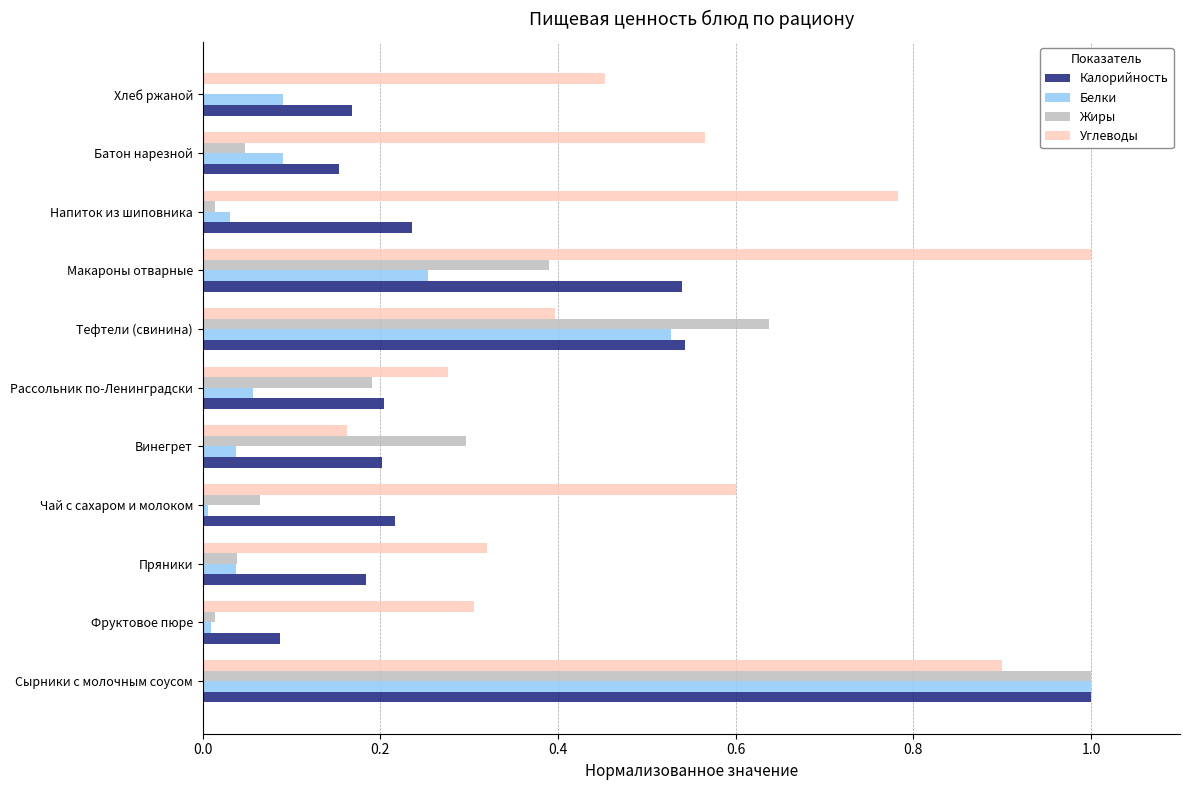

Is it true that Жиры equals 0.0 at Фруктовое пюре?

True